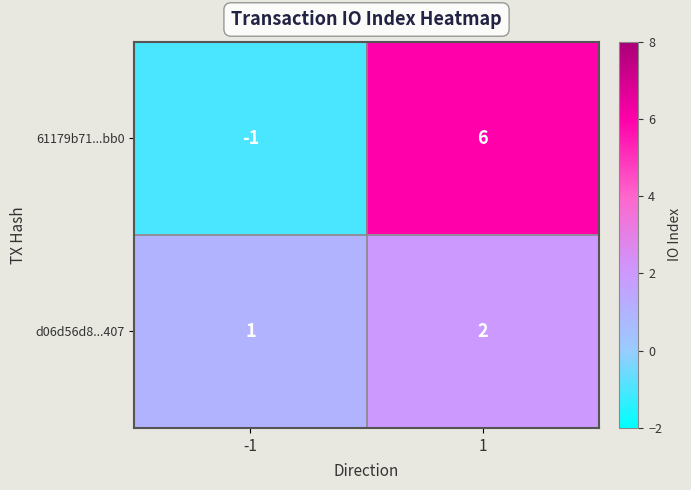

What is the greatest value displayed?

6